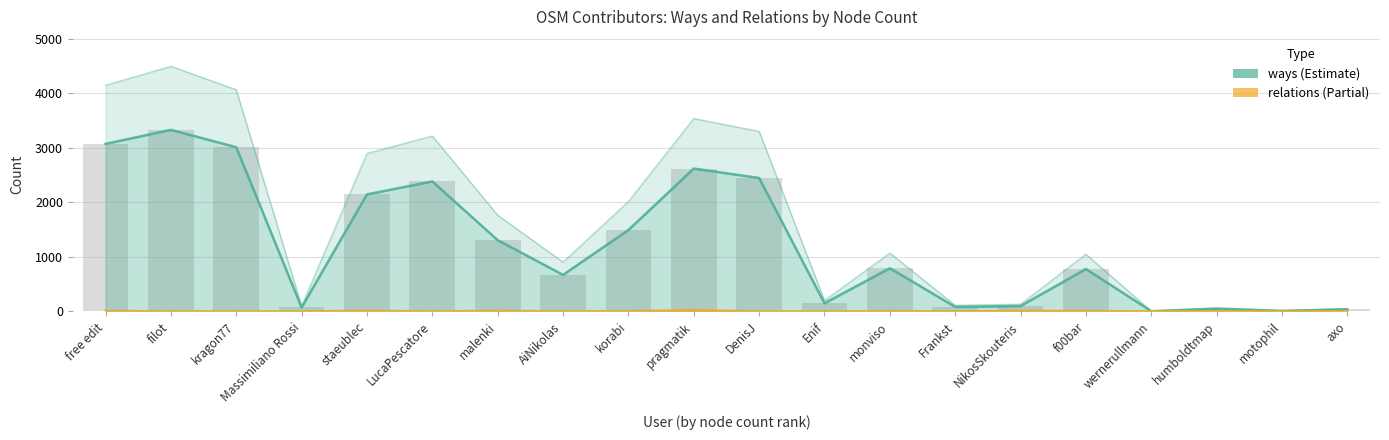

List the series in order of their overall mean, highest first.

ways, relations